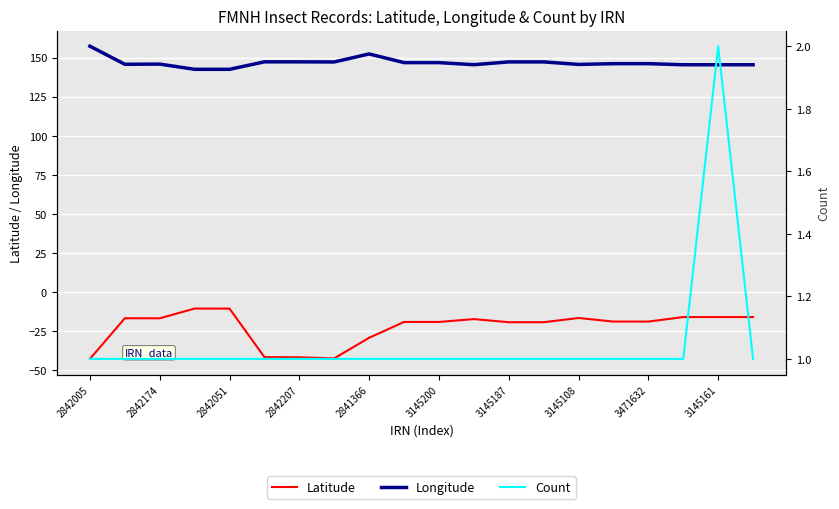

Which series has the largest total across all categories?

Longitude